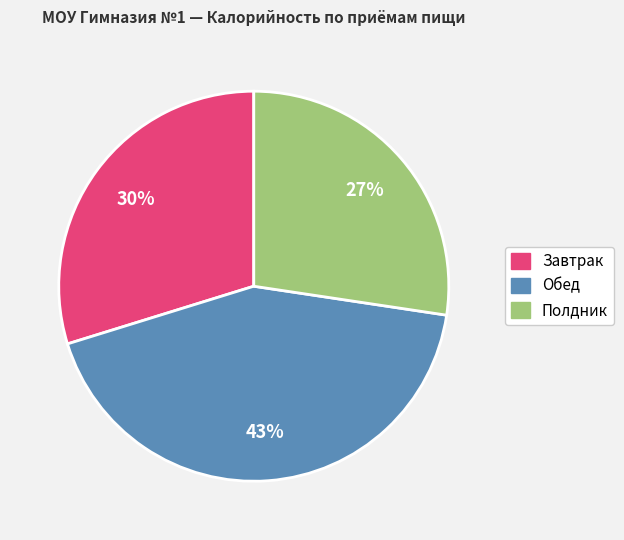

Which slice is the largest?

Обед